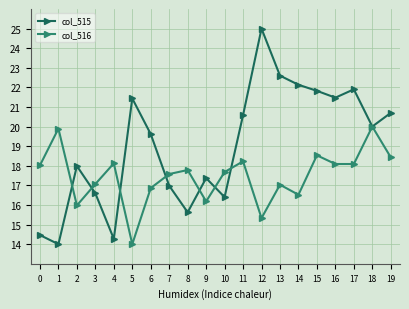

At which category does the chart reach its peak across all series?

12